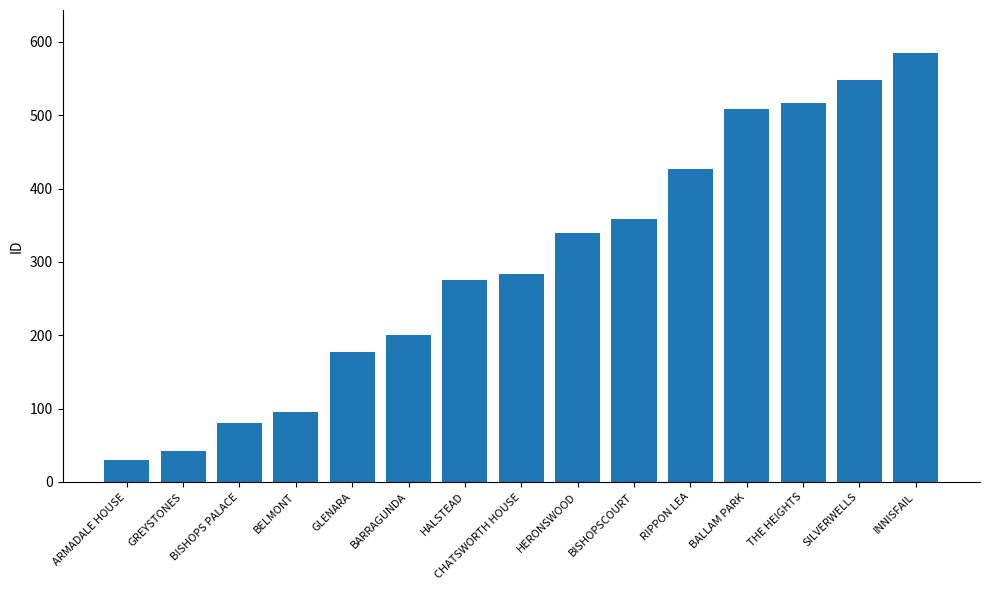

True or false: the data shows 427 at RIPPON LEA.

True